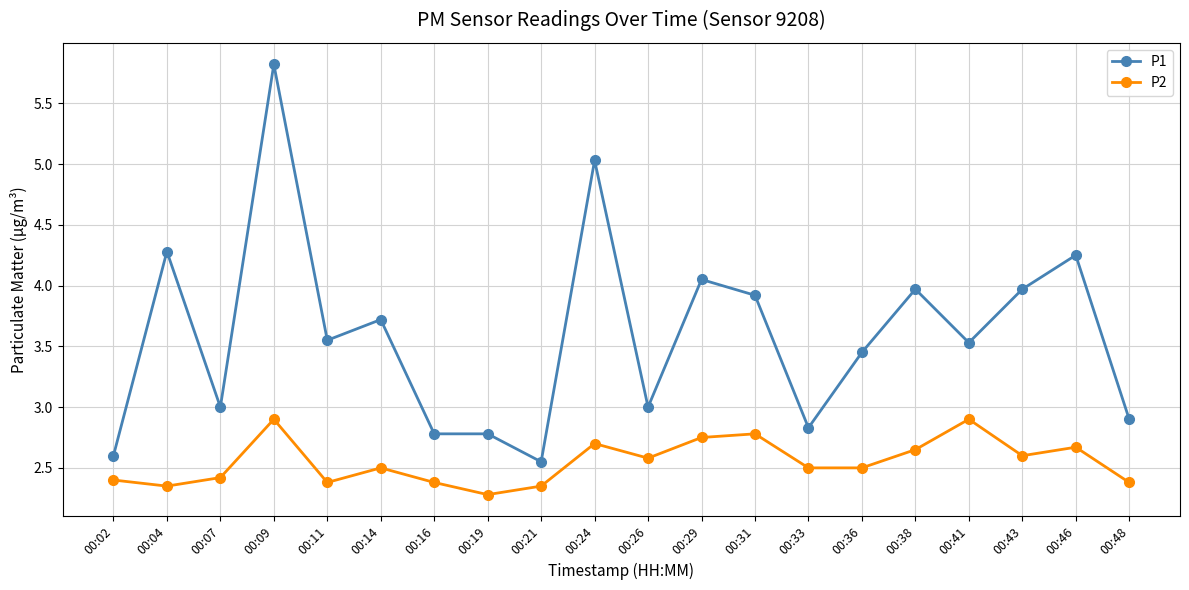

How many series are shown in this chart?

2